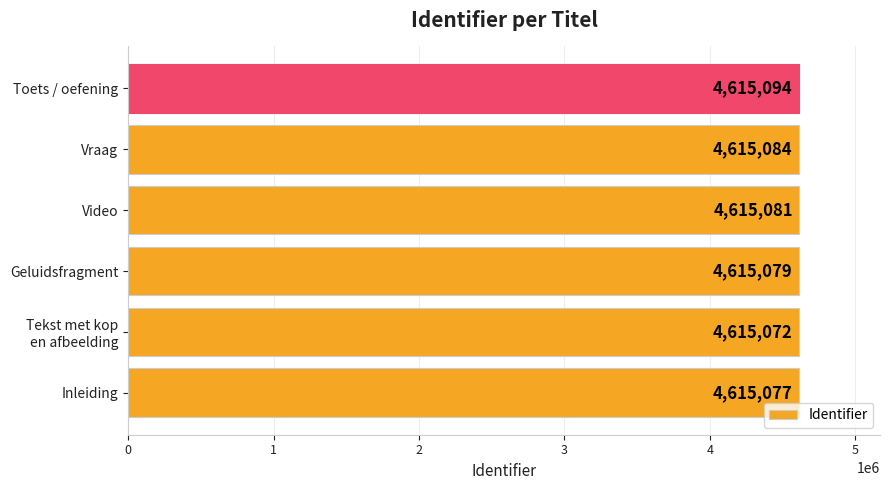

What is the change in value from Inleiding to Geluidsfragment?

+2